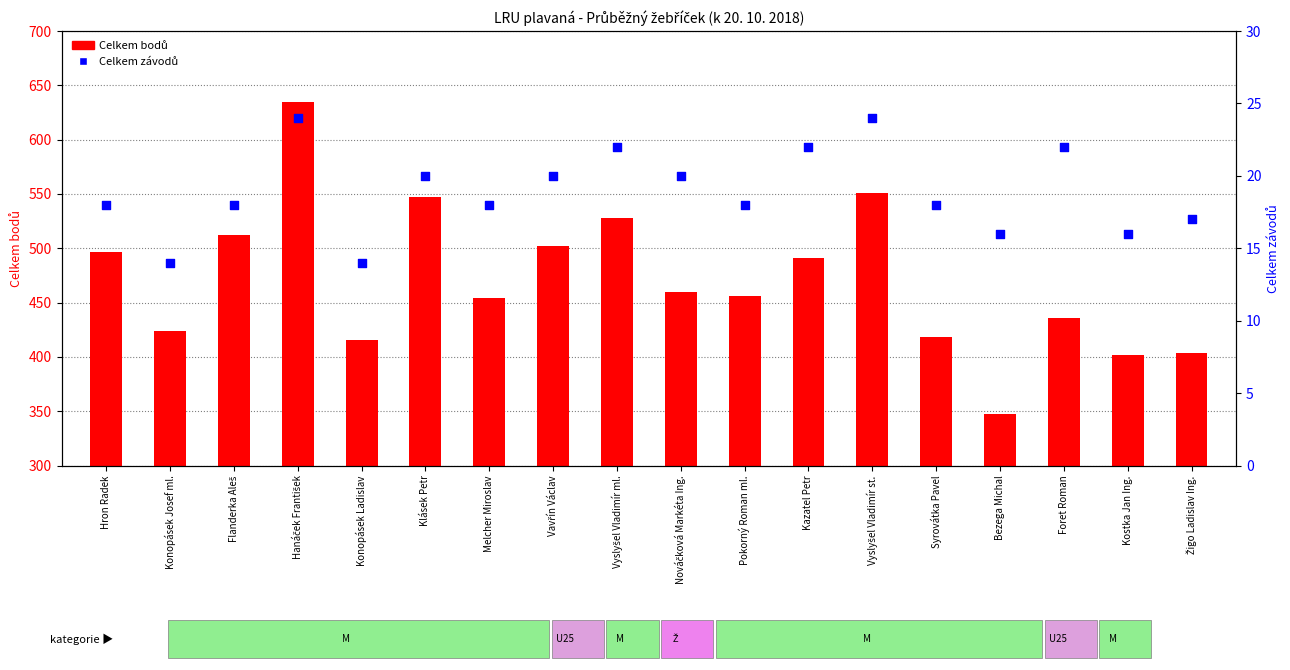

At how many categories does at least one series exceed 379?

17